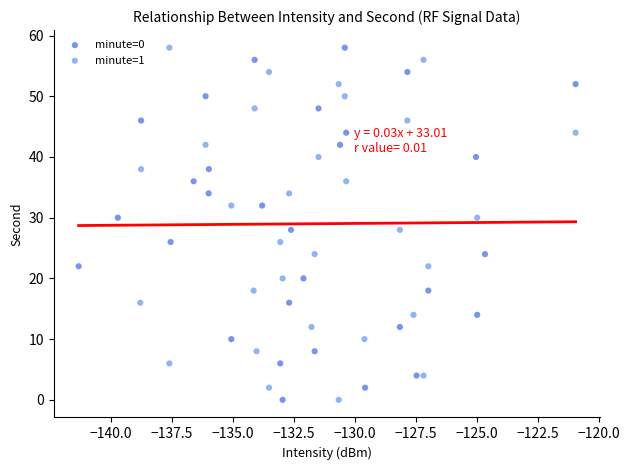

What are all the series names shown in the legend?

minute=0, minute=1